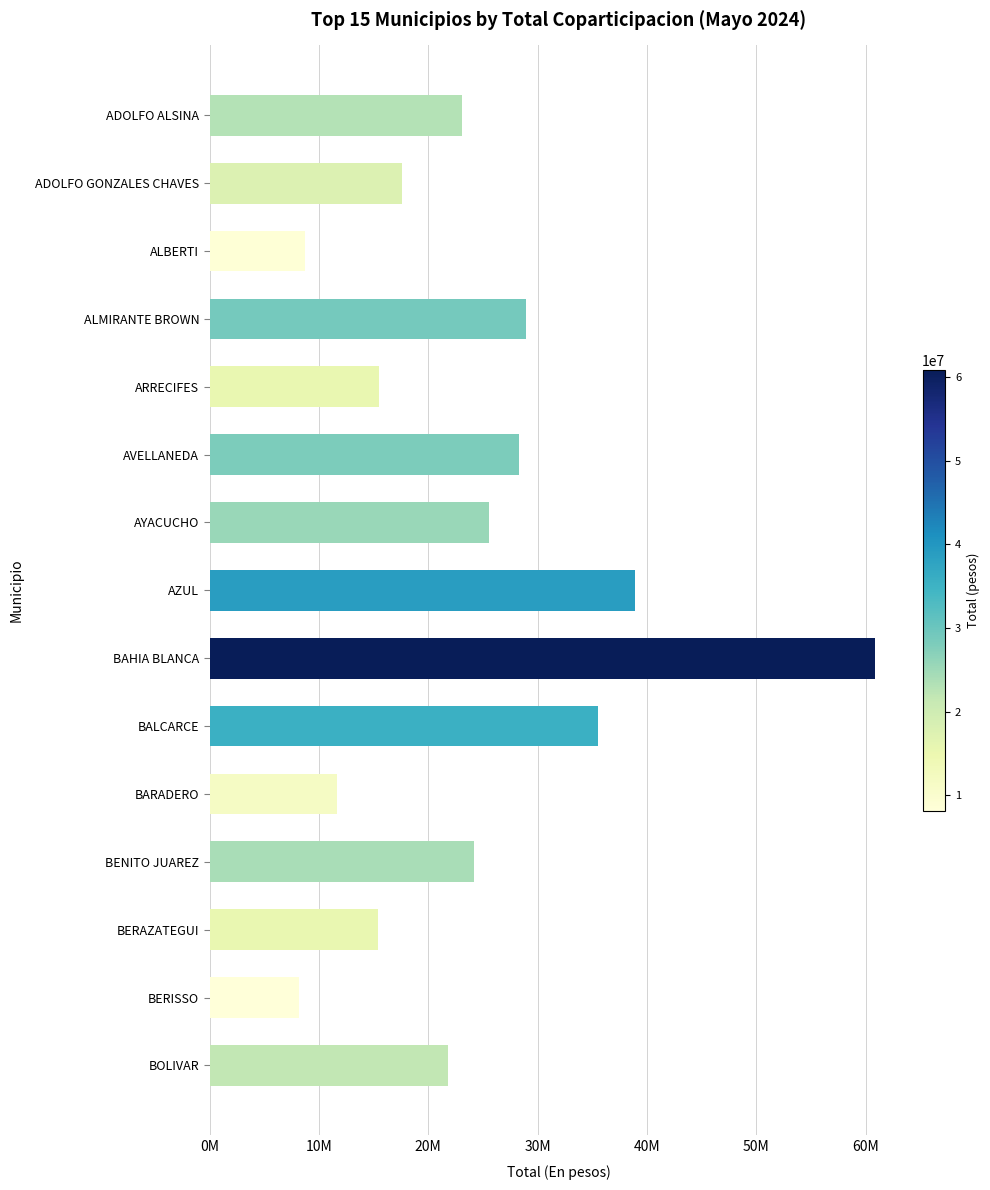

Does the chart contain any negative values?

No